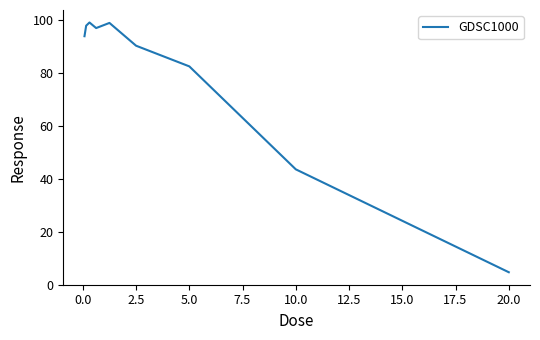

What is the minimum value shown in the chart?

4.7